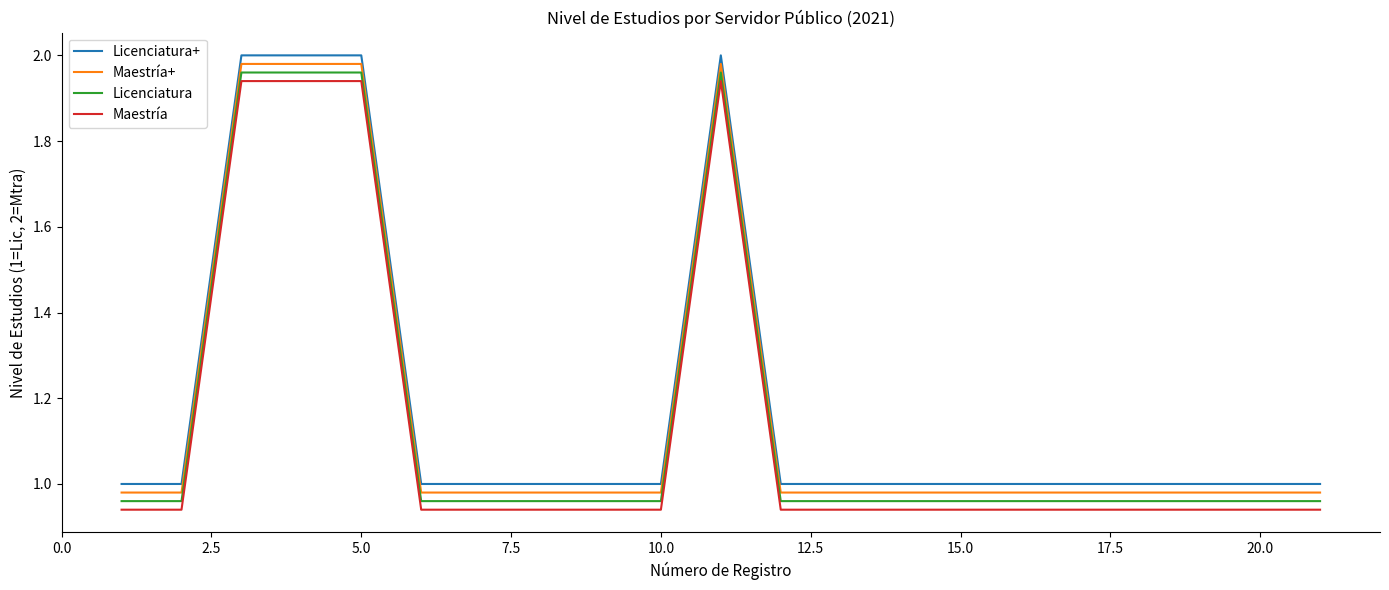

True or false: Maestría+ and Licenciatura intersect in this chart.

False